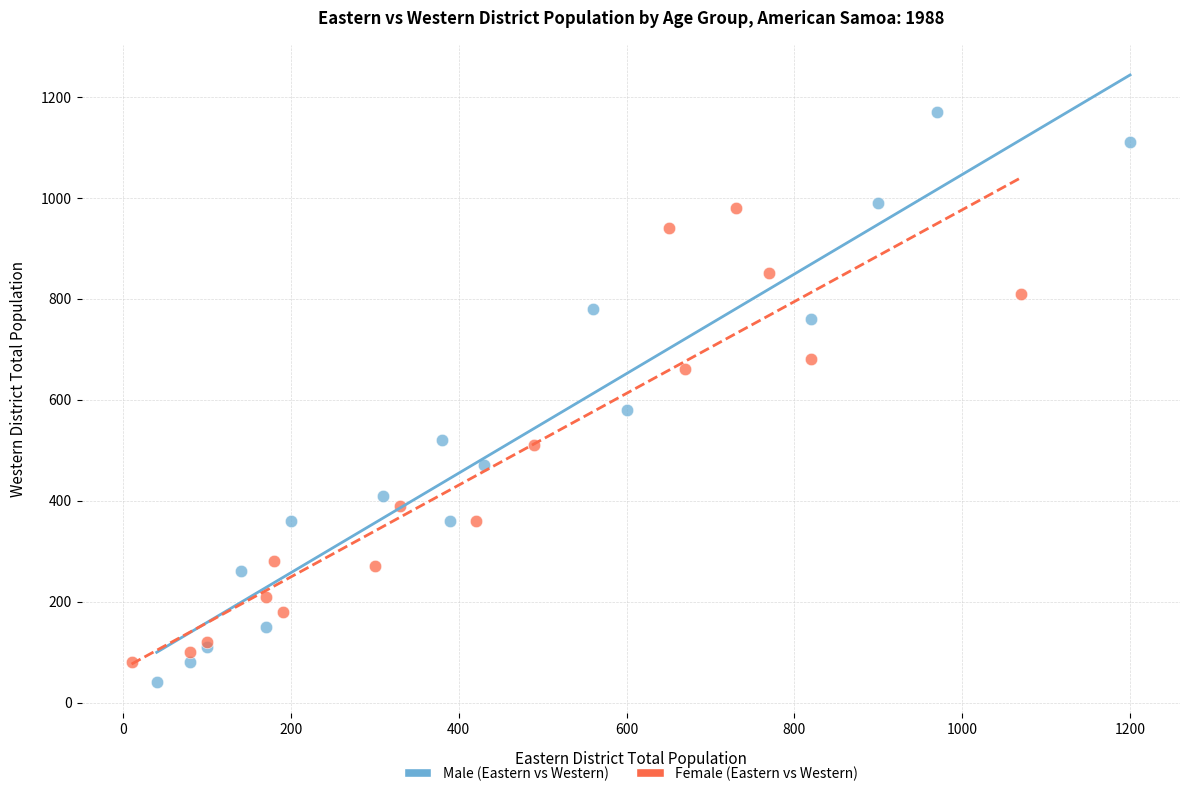

What are all the series names shown in the legend?

Male (Eastern vs Western), Female (Eastern vs Western)